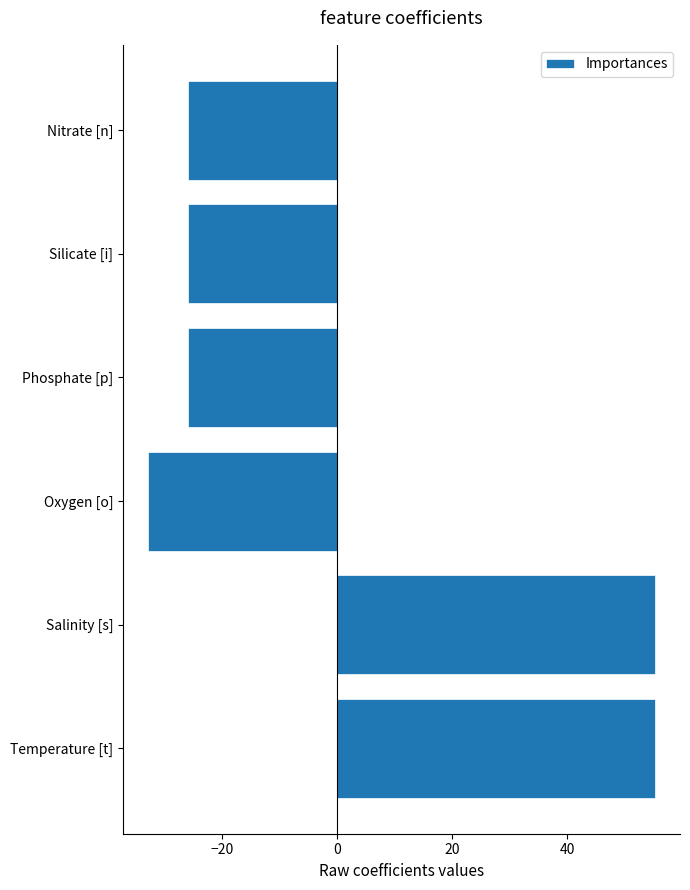

What is the difference between the maximum and minimum values?

88.0